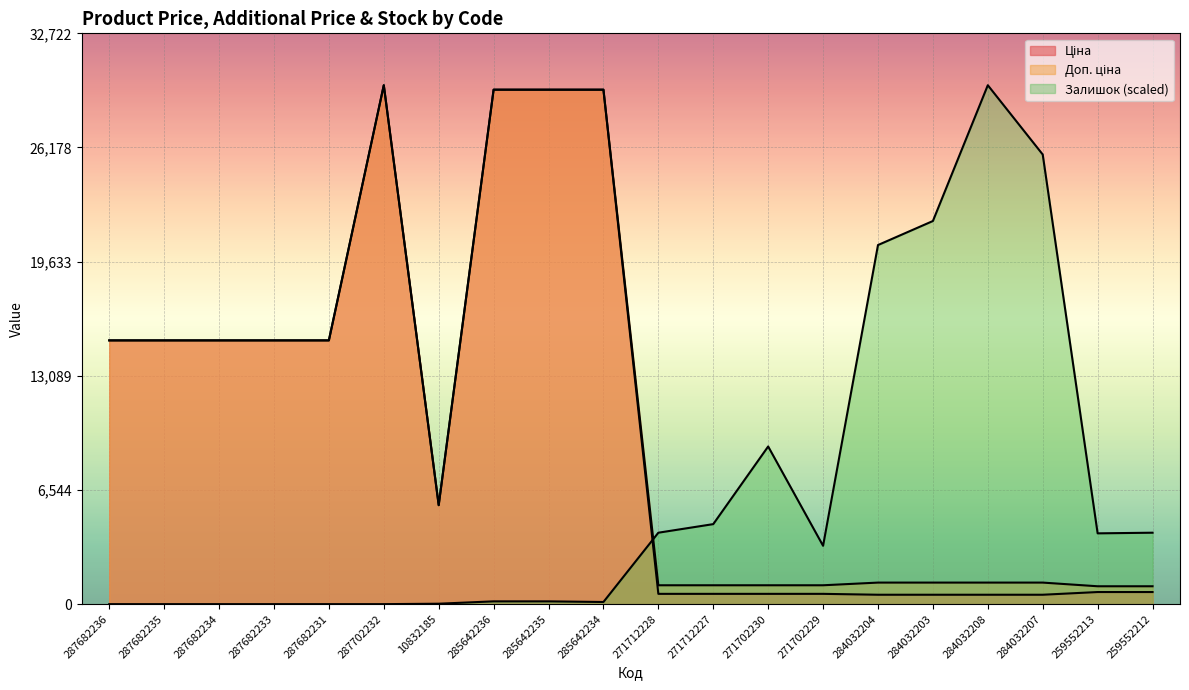

Rank the series by their maximum value, from highest to lowest.

Ціна, Доп. ціна, Залишок